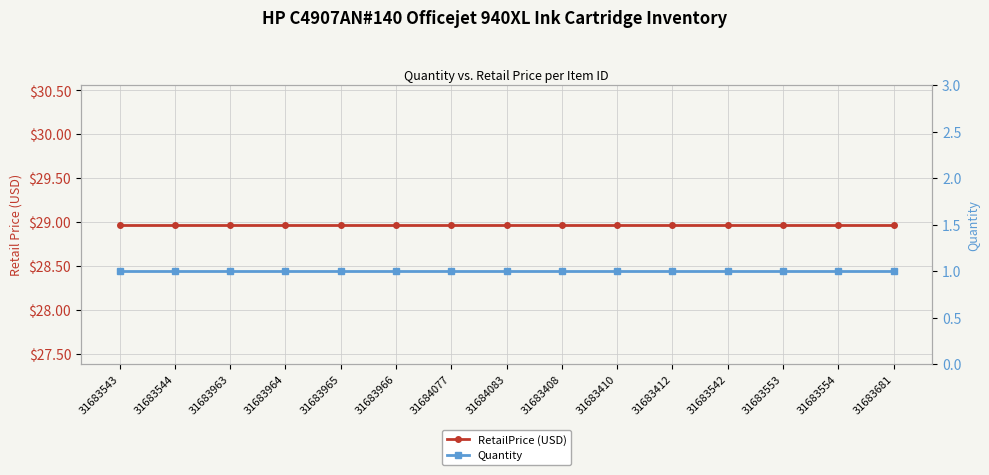

Which has a higher value, 31683408 or 31683963?

31683408